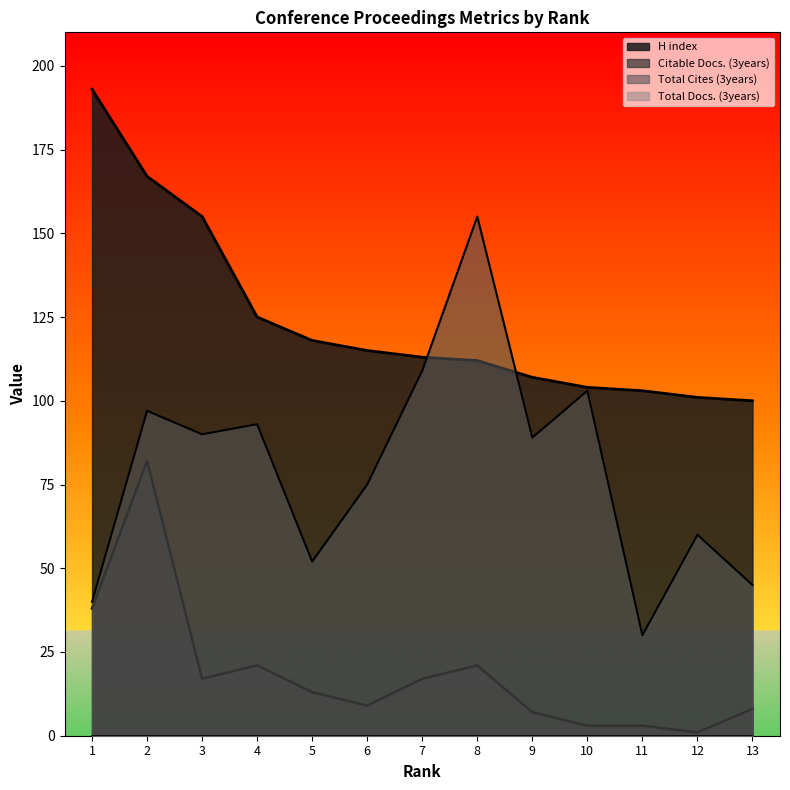

What is the value of the H index point at the 8th from the left?

112